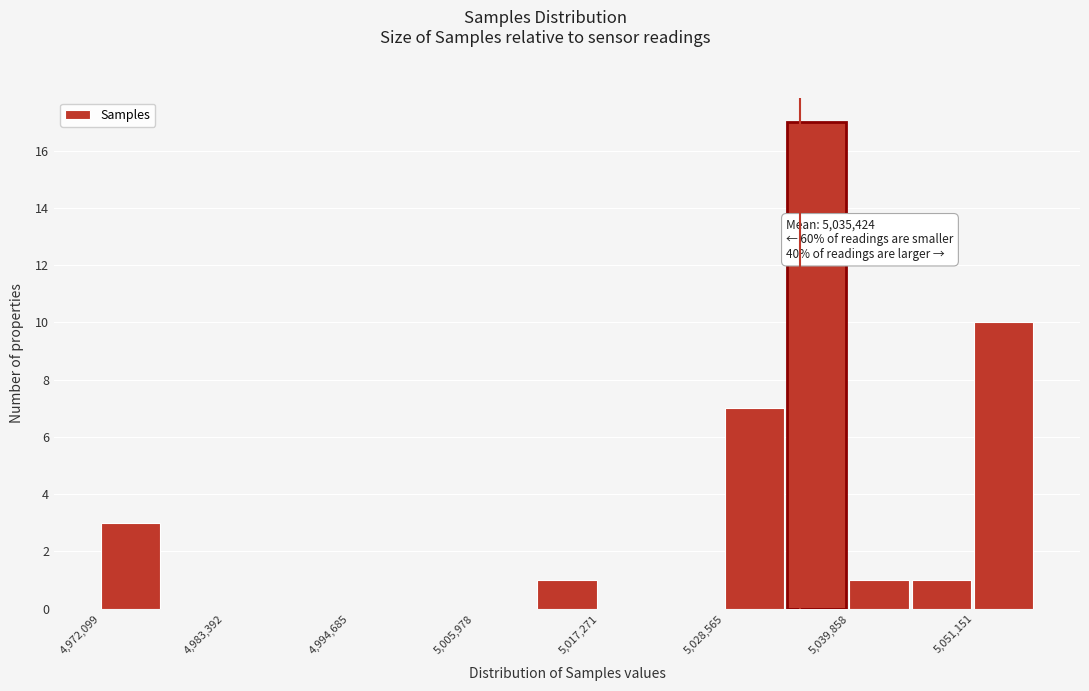

Read against the x-axis, roughly where is the centre of the tallest bar?

5036000